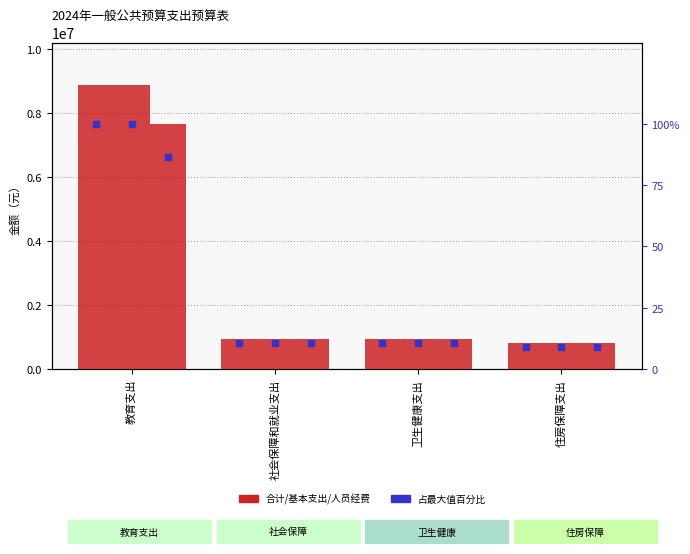

At how many categories does at least one series exceed 6649568?

1